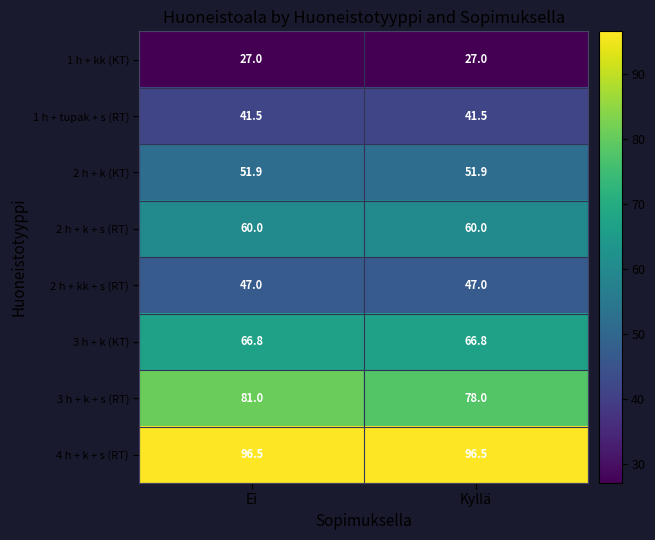

What is the sum of the 1 h + kk (KT) values at Kyllä and Ei?

54.0